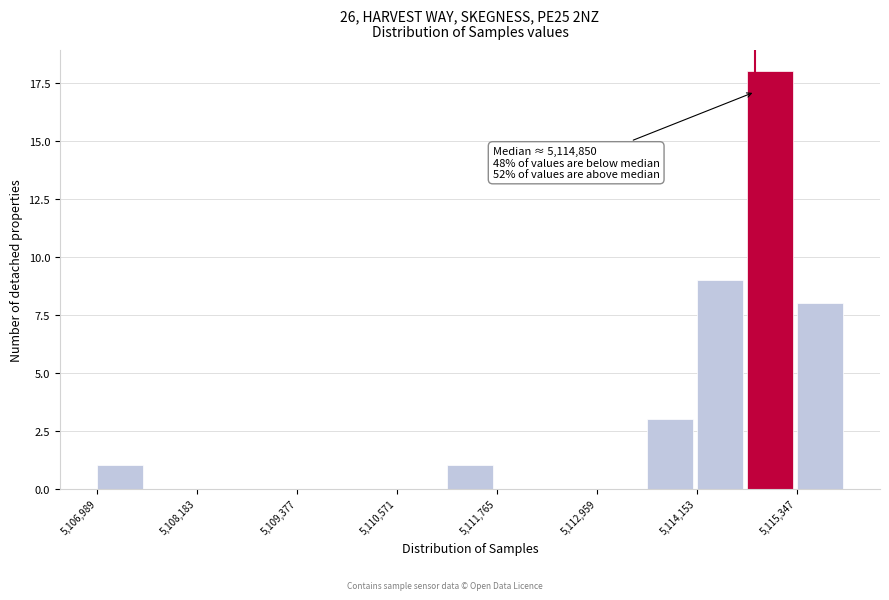

Read against the x-axis, roughly where is the centre of the tallest bar?

5115000